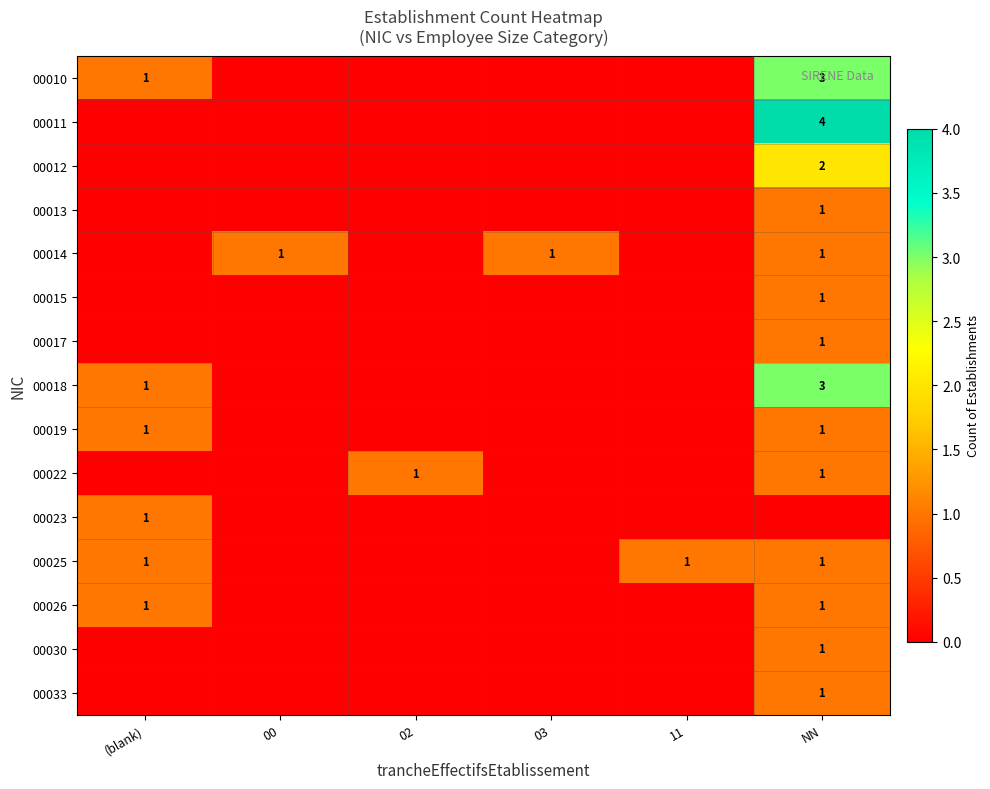

How many data points in 00026 are above 0?

2